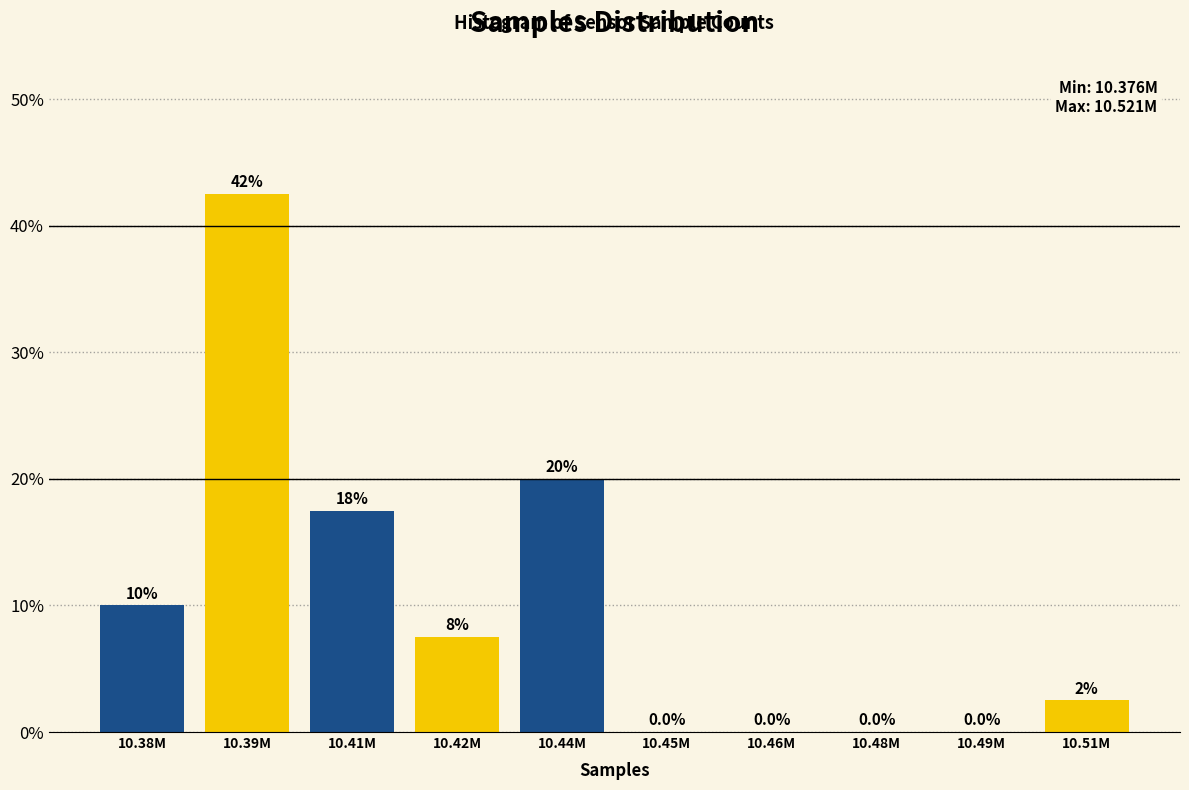

Reading left to right, what are all the values shown in this chart?

10.38M=10.0	10.39M=42.5	10.41M=17.5	10.42M=7.5	10.44M=20.0	10.45M=0.0	10.46M=0.0	10.48M=0.0	10.49M=0.0	10.51M=2.5